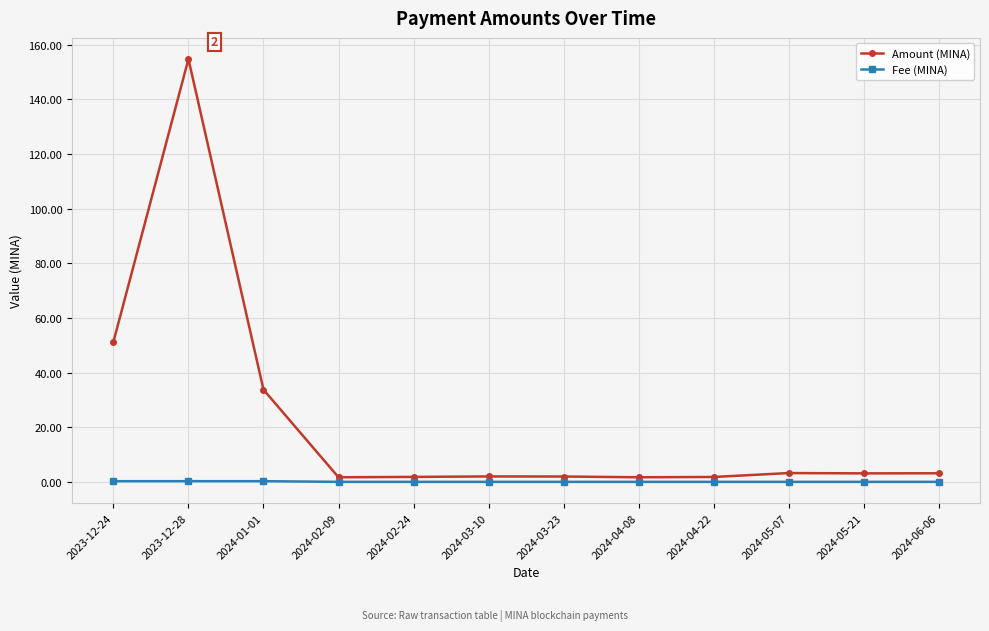

What is the difference between the Amount (MINA) values at 2024-05-07 and 2024-03-23?

1.3